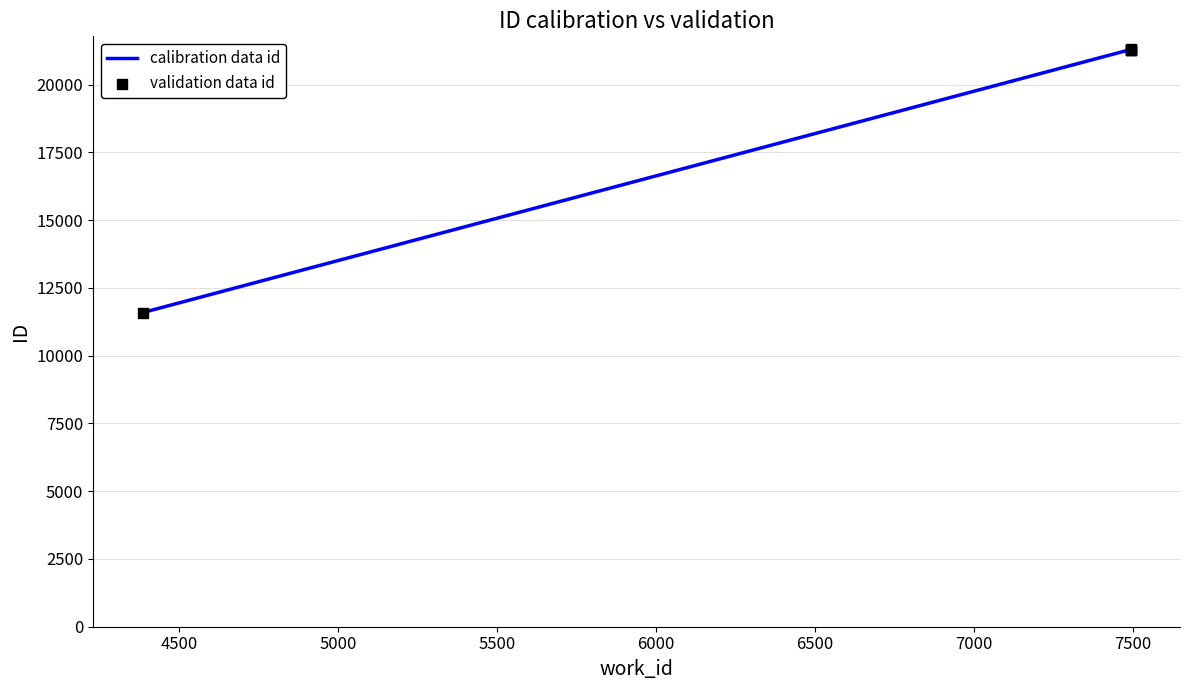

What is the maximum value for calibration data id?

21290.5